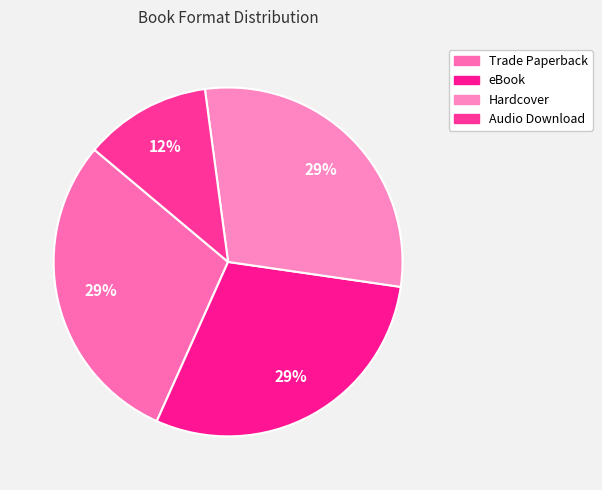

The eBook slice represents 40% of the pie. True or false?

False